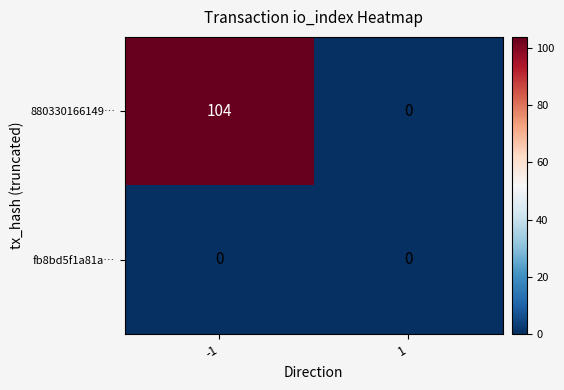

Rank the series by their average value, from lowest to highest.

fb8bd5f1a81a…, 880330166149…